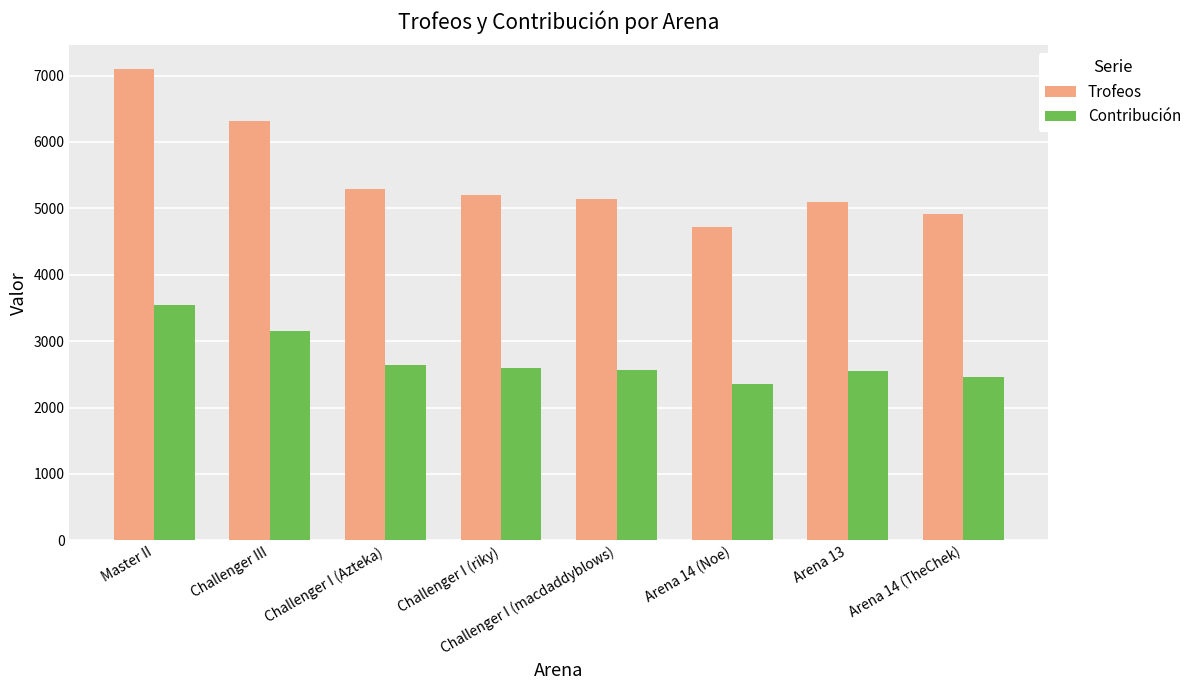

List the series in order of their overall mean, highest first.

Trofeos, Contribución